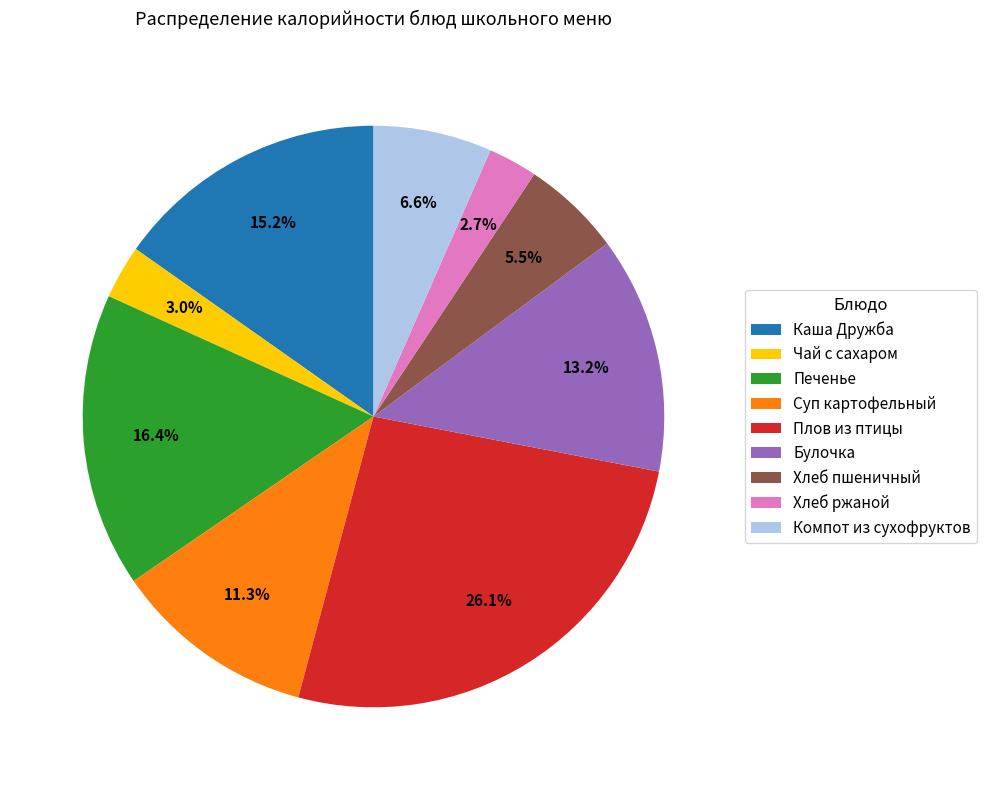

Which category has the biggest portion of the pie?

Плов из птицы